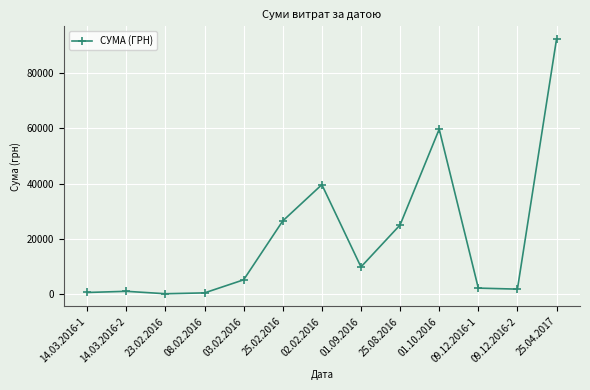

Where is the data nearest to the value 46206?

02.02.2016